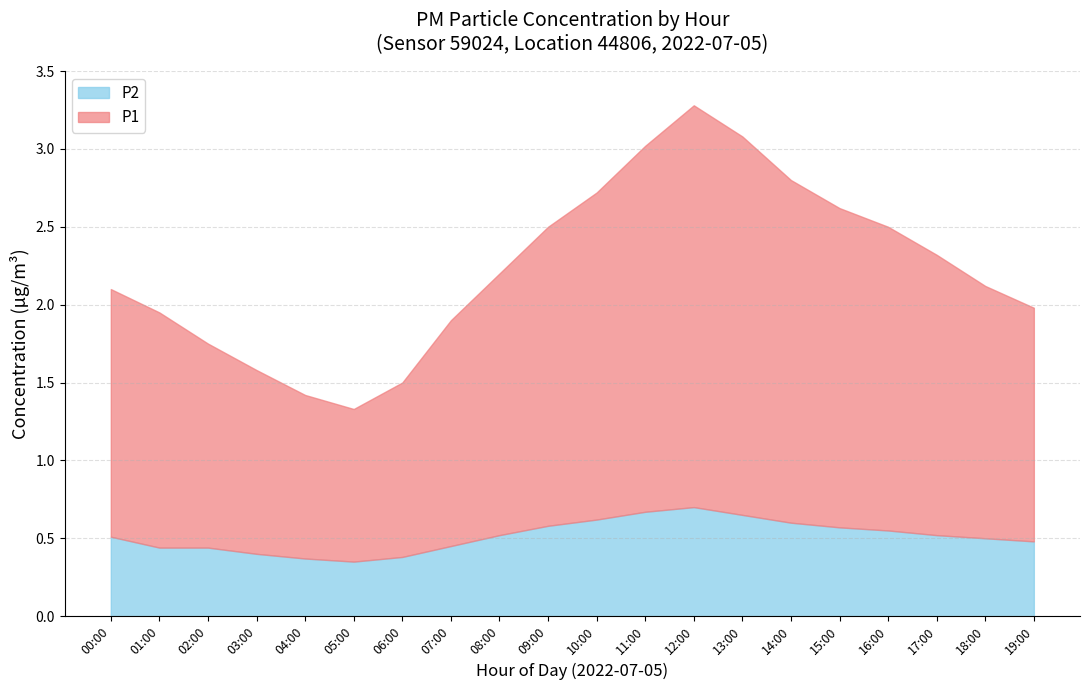

At which category is the sum across all series the highest?

12:00